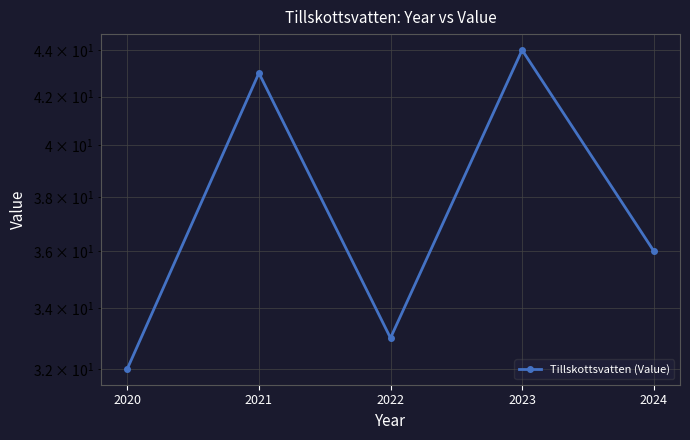

Where is the data nearest to the value 38?

2024